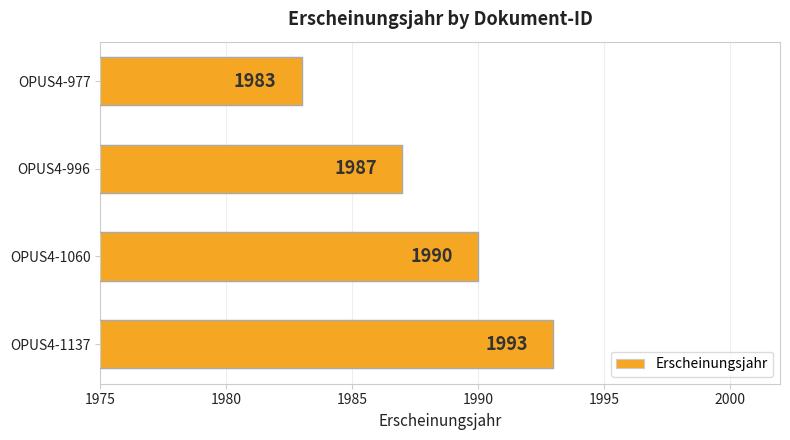

What is the change in value from OPUS4-1060 to OPUS4-996?

-3